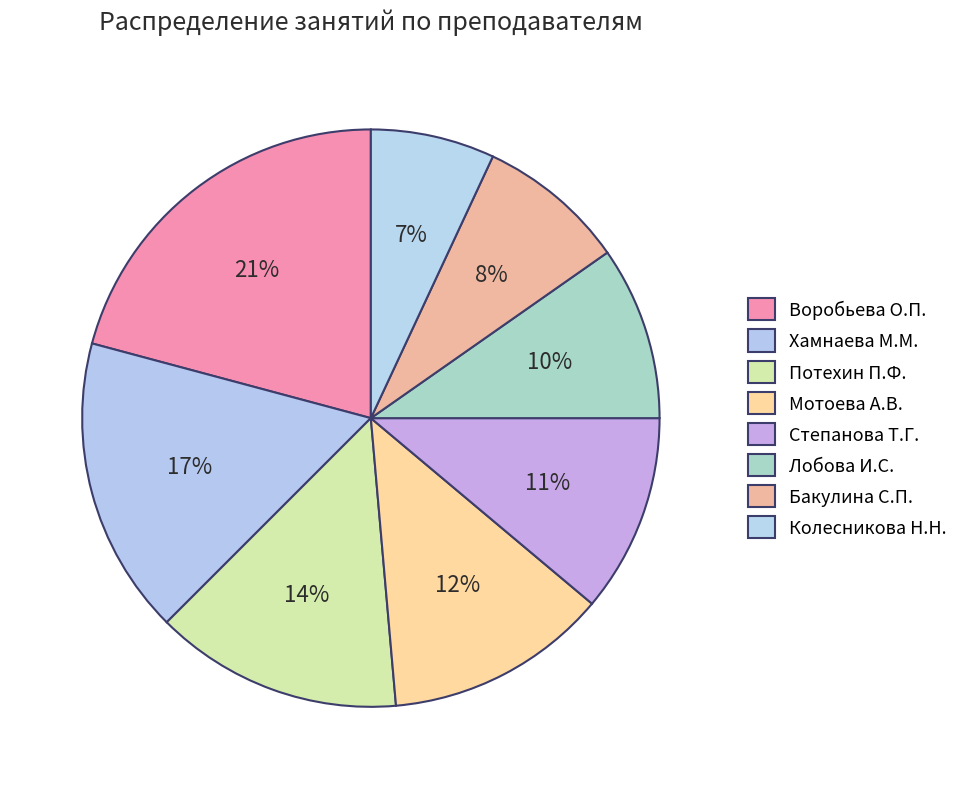

Is Хамнаева М.М. the majority of the pie?

No